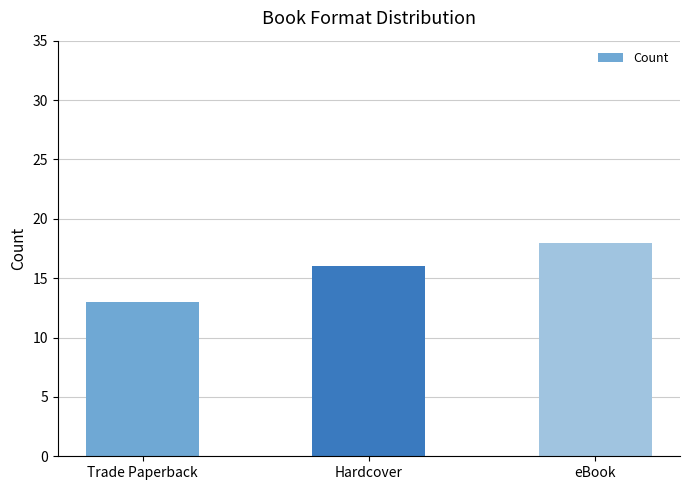

What is the difference between the maximum and second lowest values?

2